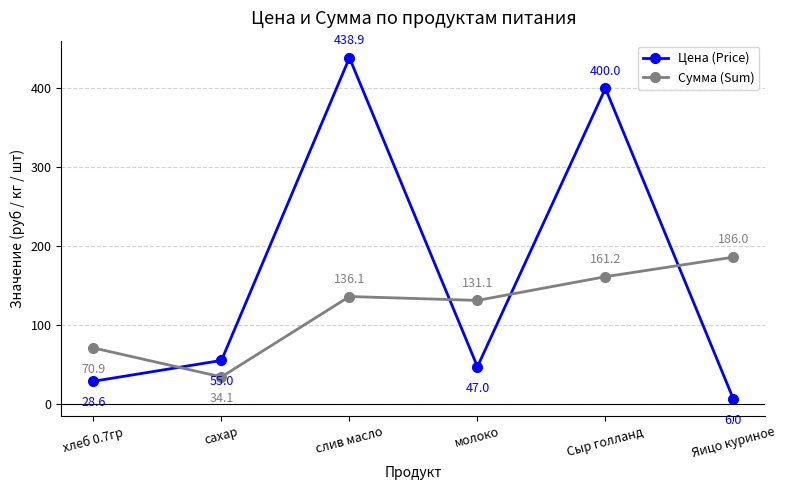

Which category has the highest value in the Цена (Price) series?

слив масло